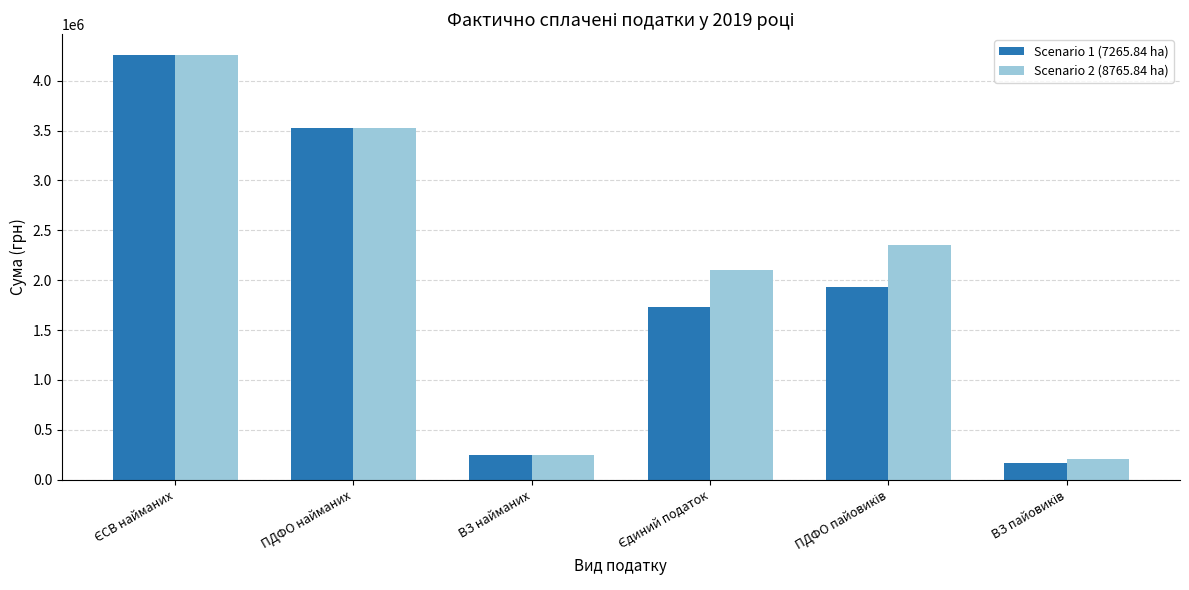

How many values in the Scenario 2 (8765.84 ha) series exceed 2348909?

3